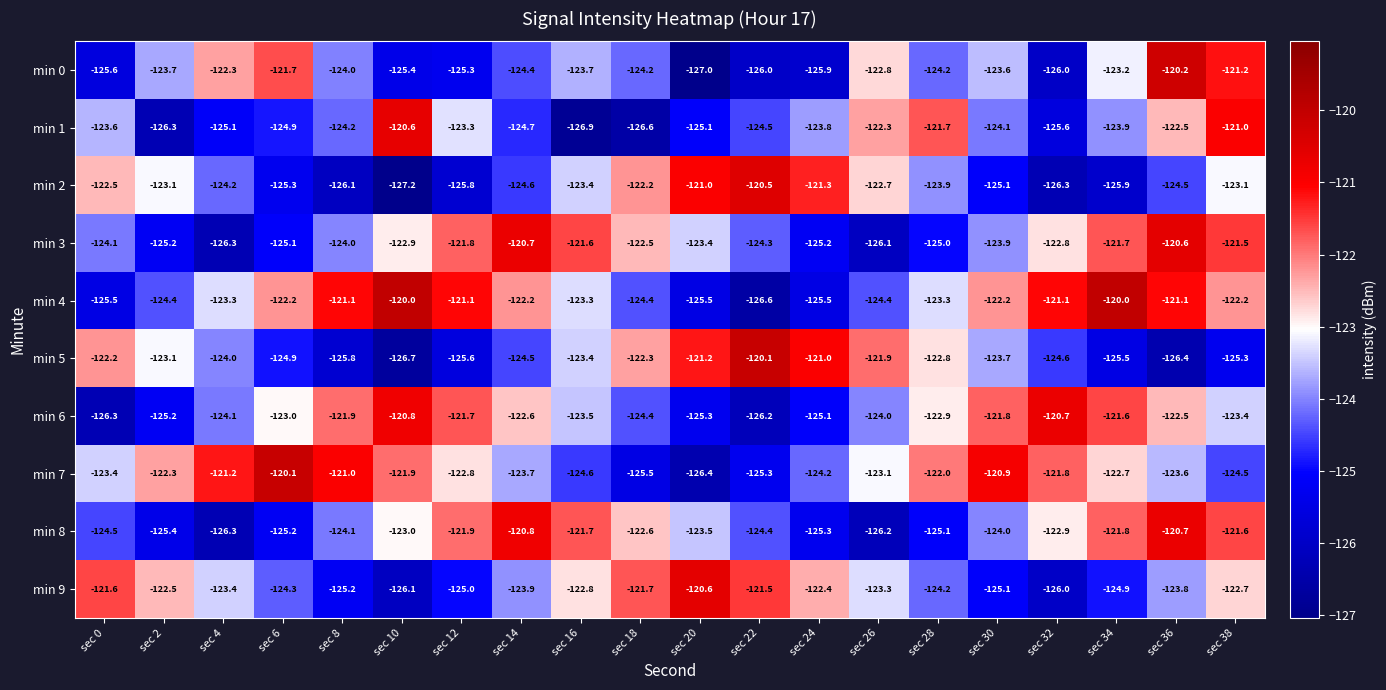

Where is min 8 nearest to the value -123?

sec 10